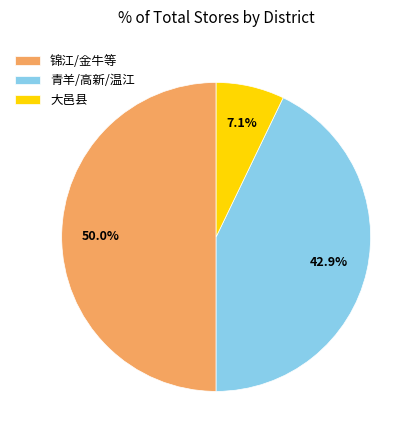

What is the total percentage of 锦江/金牛等 and 青羊/高新/温江?

92.9%